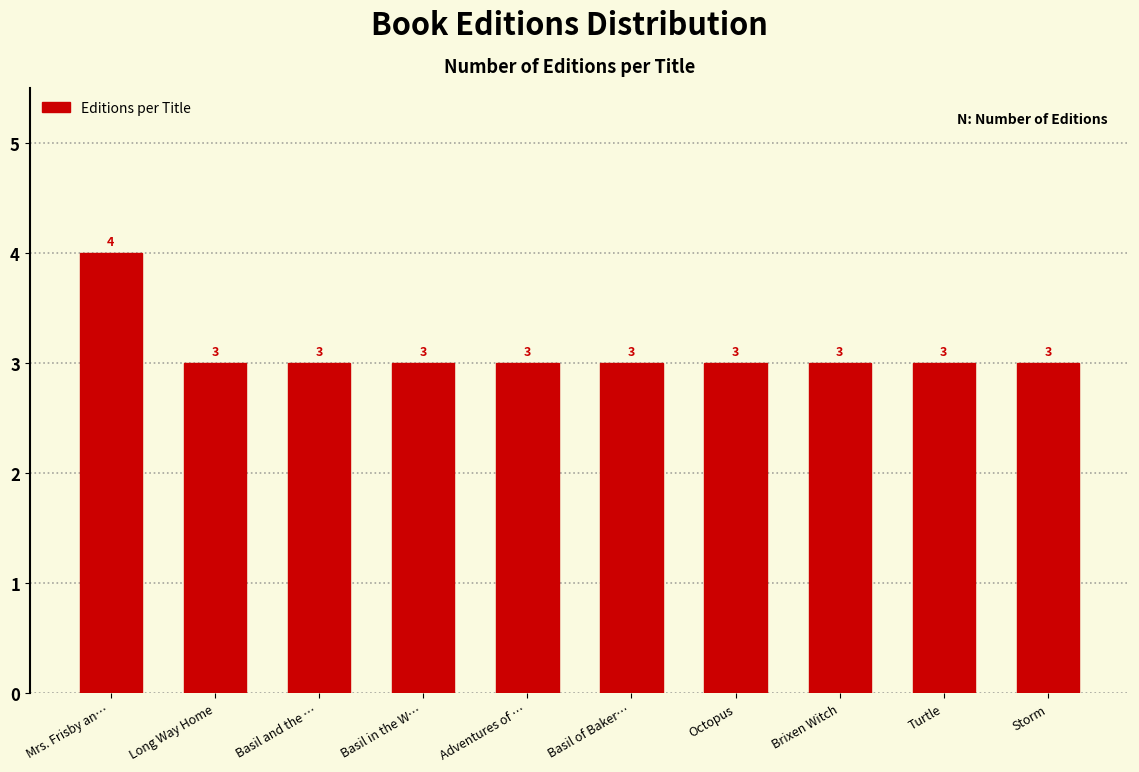

Reading left to right, what are all the values shown in this chart?

Mrs. Frisby an…=4	Long Way Home=3	Basil and the …=3	Basil in the W…=3	Adventures of …=3	Basil of Baker…=3	Octopus=3	Brixen Witch=3	Turtle=3	Storm=3